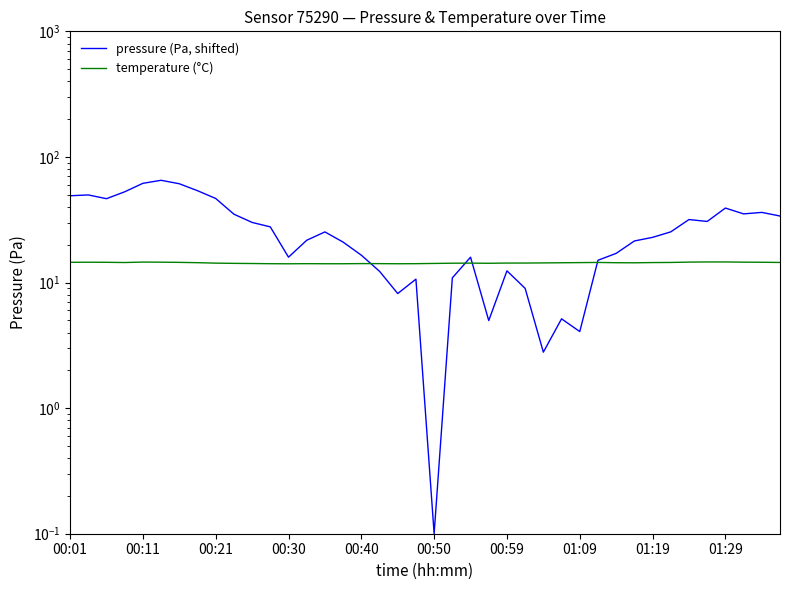

Between which two adjacent categories do temperature (°C) and pressure (Pa, shifted) first intersect?

16 and 17